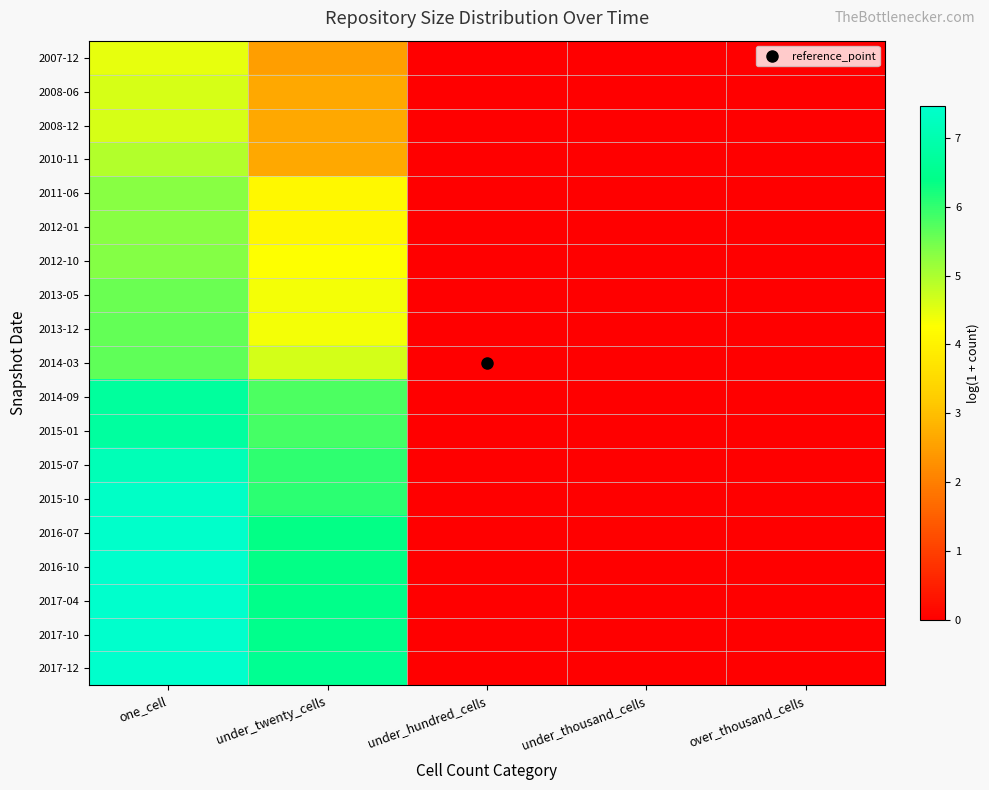

List the series in order of their peak value, highest first.

2016-10, 2017-04, 2017-10, 2017-12, 2016-07, 2015-10, 2015-07, 2015-01, 2014-09, 2014-03, 2013-12, 2013-05, 2012-10, 2012-01, 2011-06, 2010-11, 2008-12, 2008-06, 2007-12